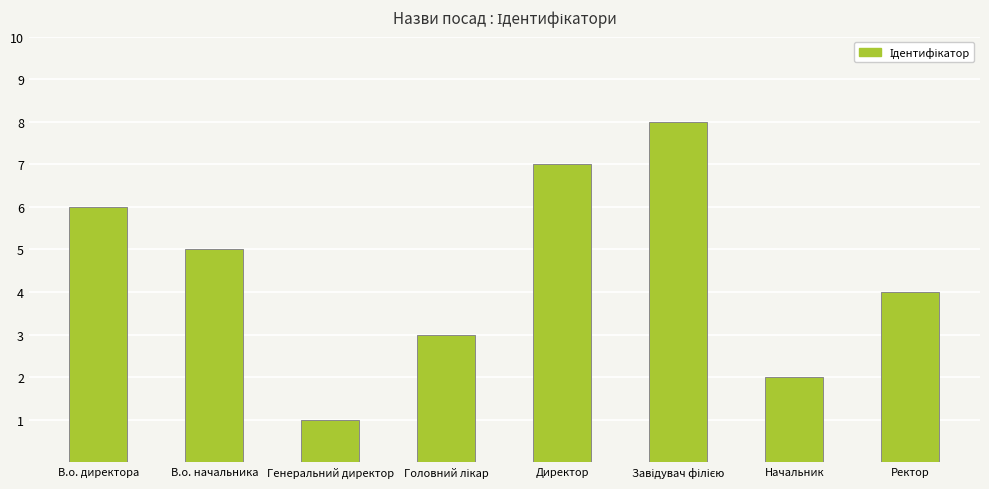

How many values are between 3 and 7?

5